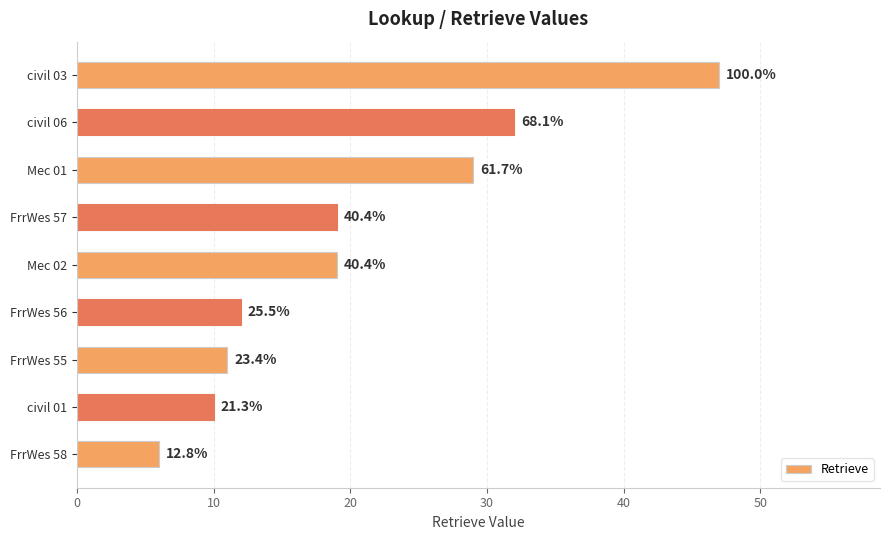

What is the smallest value displayed?

6